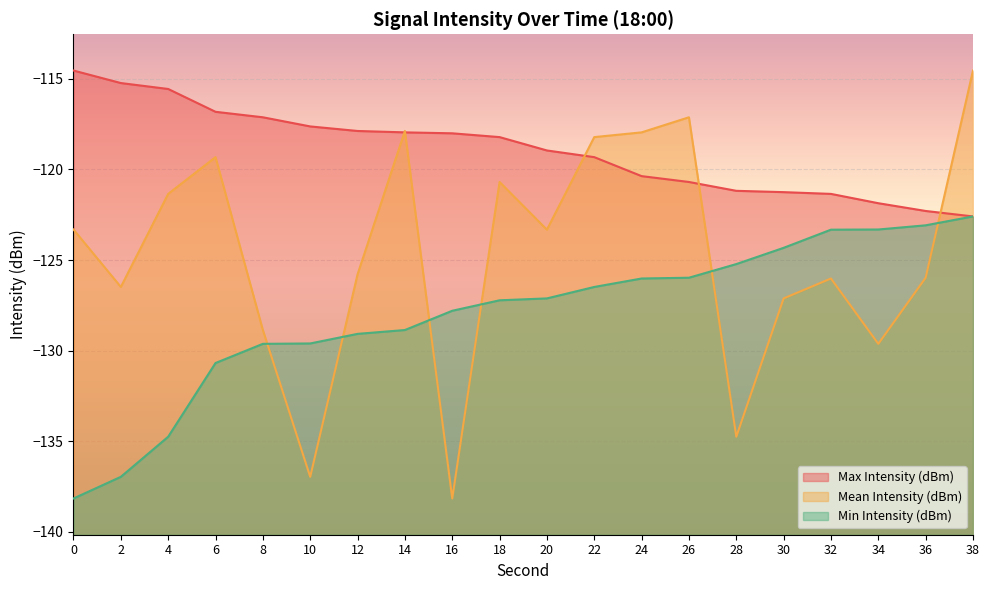

What is the average value of the Min Intensity (dBm) series?

-128.0